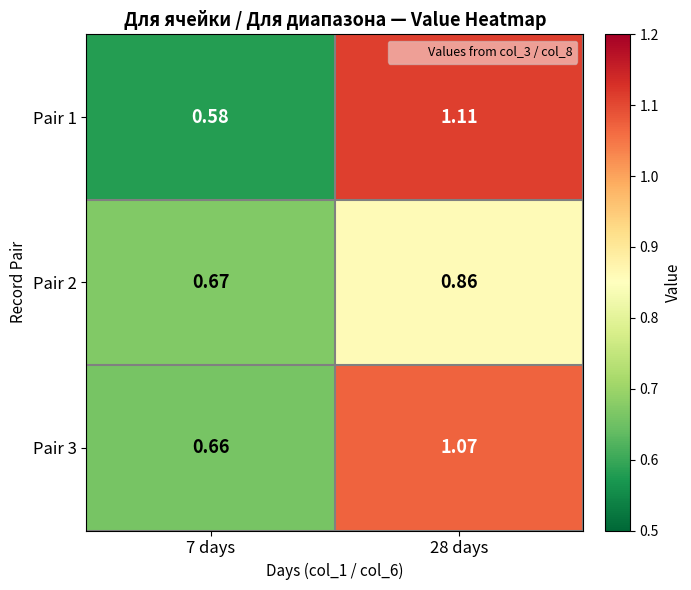

Which category has the lowest value across all series?

7 days